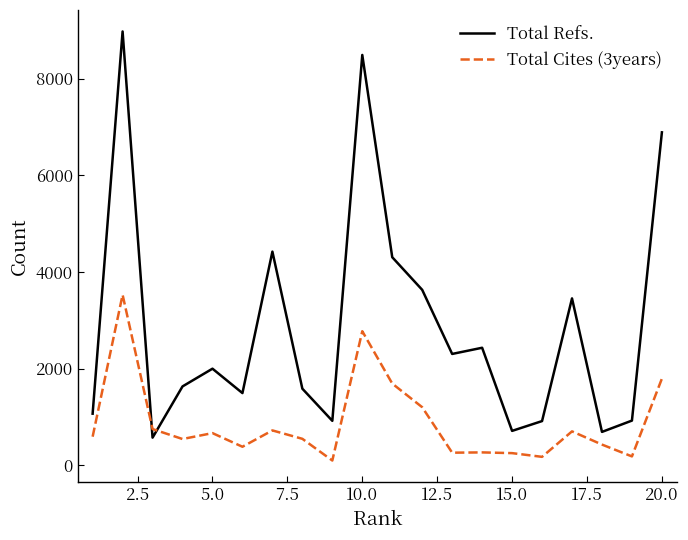

Rank the series by their maximum value, from lowest to highest.

Total Cites (3years), Total Refs.